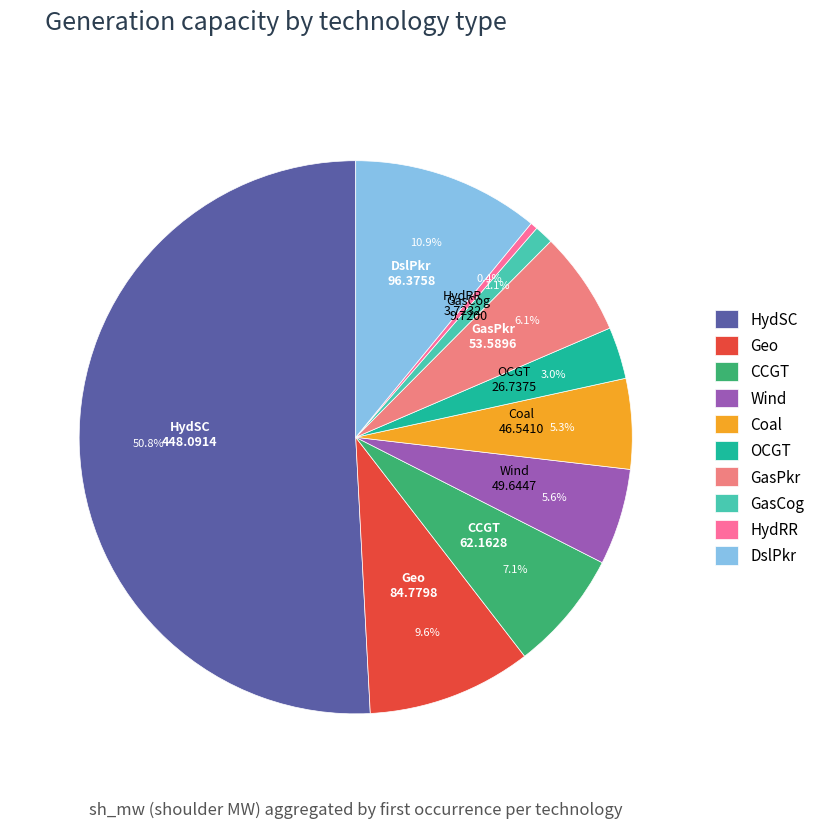

How many segments does this pie chart have?

10